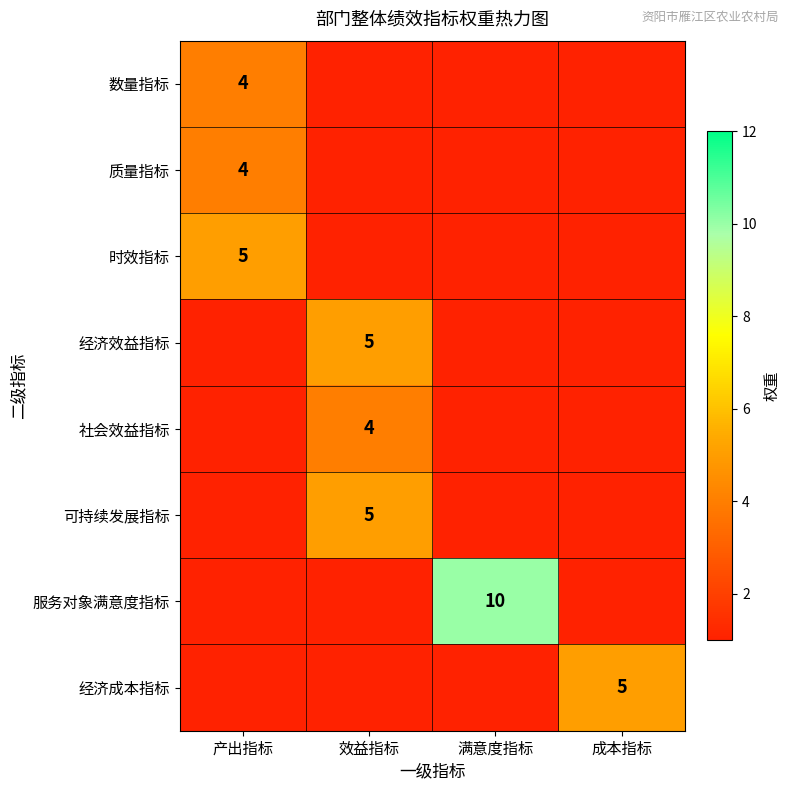

Which label corresponds to the smallest value in the chart?

效益指标